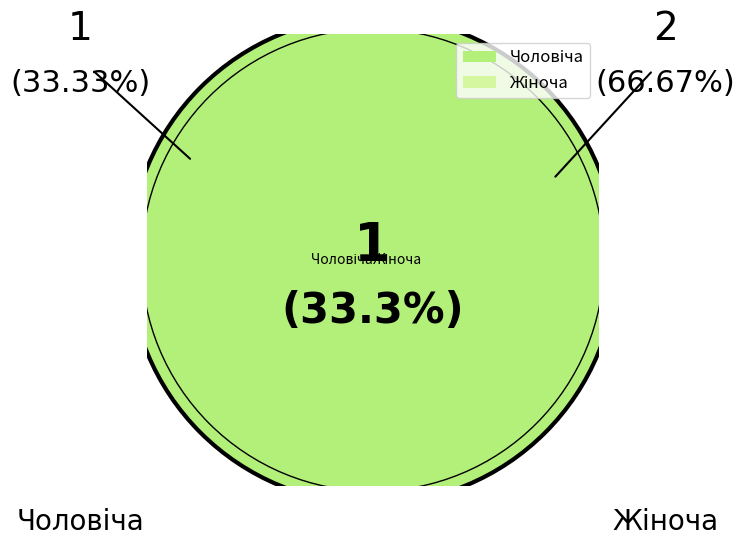

To the nearest percent, what portion does Жіноча represent?

67%